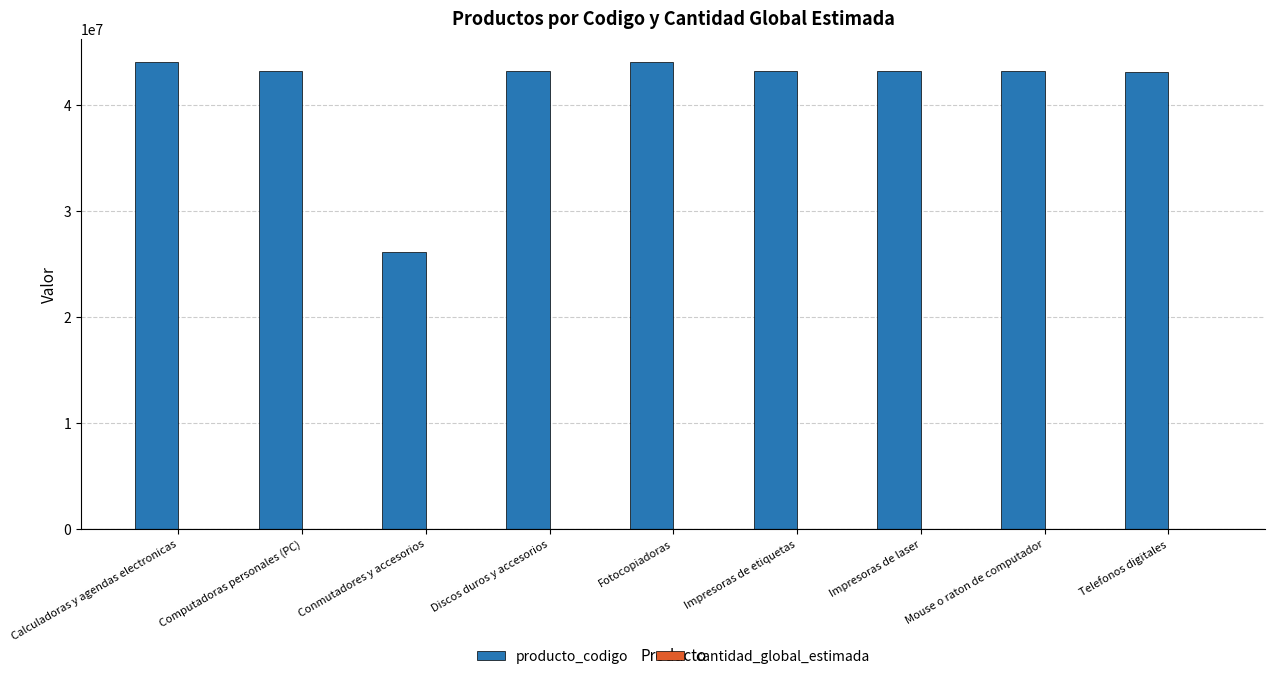

Between Conmutadores y accesorios and Telefonos digitales, which series saw the biggest shift?

producto_codigo